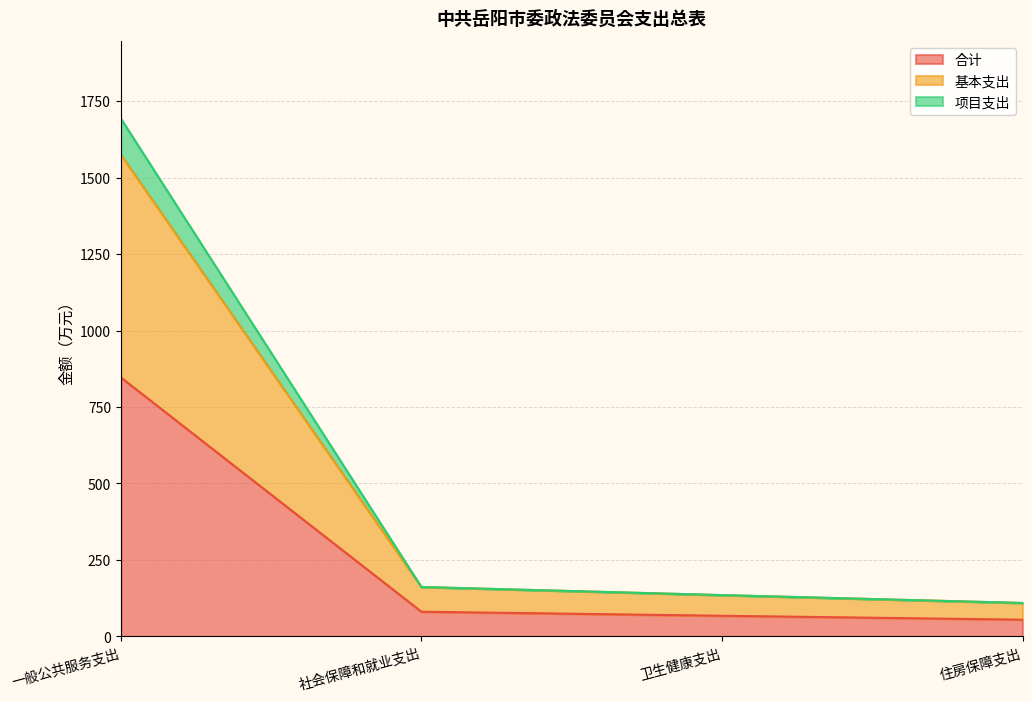

At which category is the sum across all series the highest?

一般公共服务支出